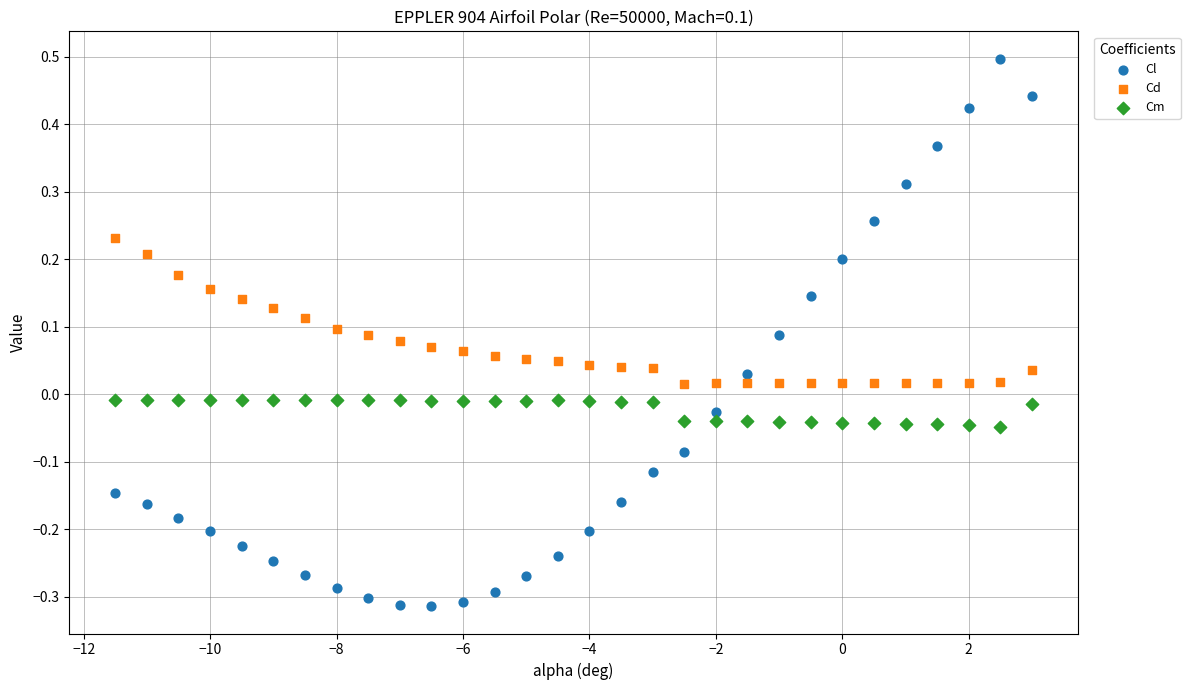

Across all data points, what is the range of X values (max minus min)?

14.5